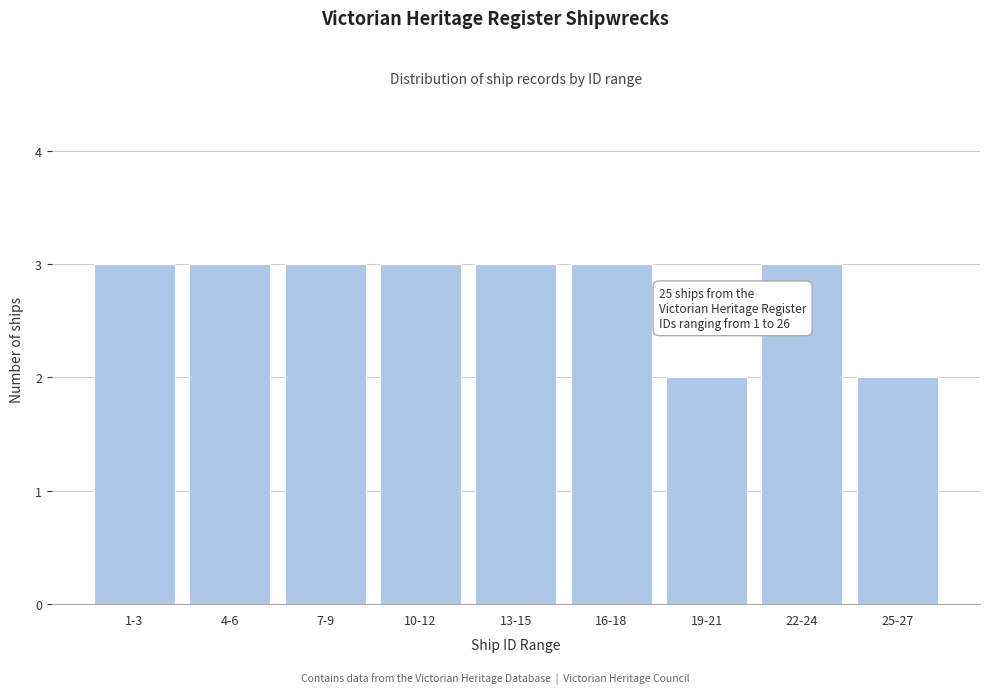

Reading right to left, transcribe all the data shown in this chart.

25-27=2	22-24=3	19-21=2	16-18=3	13-15=3	10-12=3	7-9=3	4-6=3	1-3=3